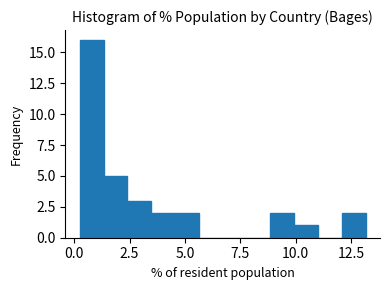

Around what value on the x-axis is the tallest bar? Give the approximate position of its centre, as read against the axis.

1.0